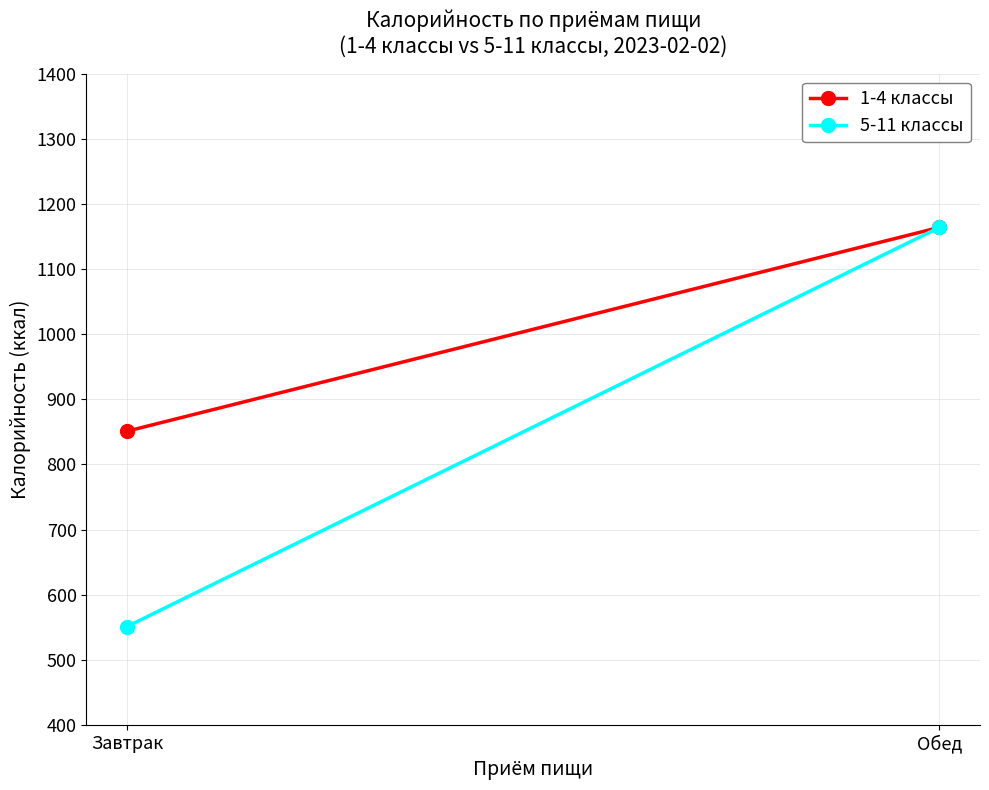

What is the value of the 1-4 классы point at the 1st from the left?

851